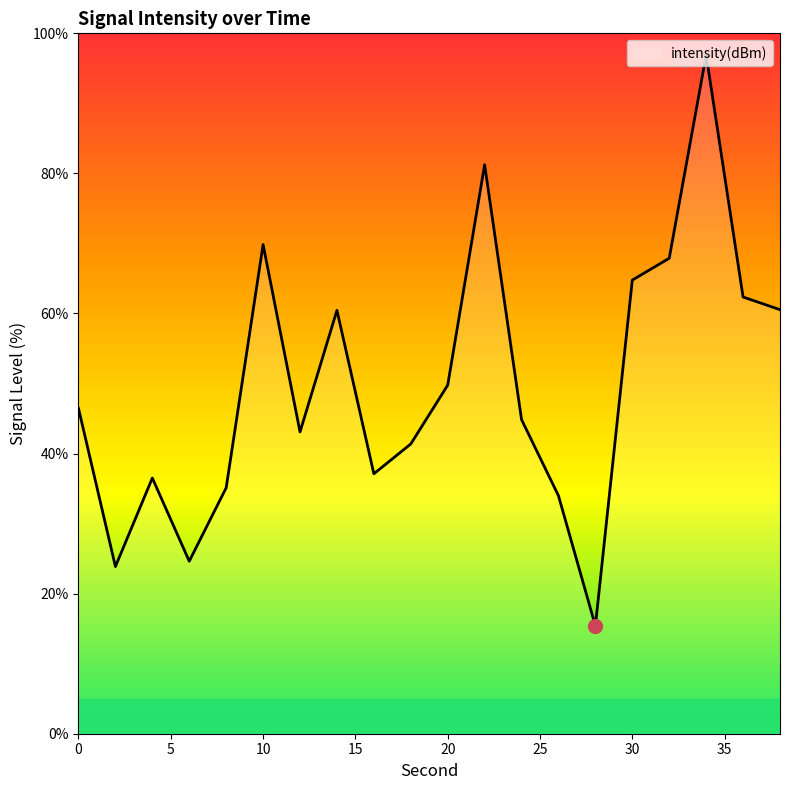

What is the greatest value displayed?

96.9